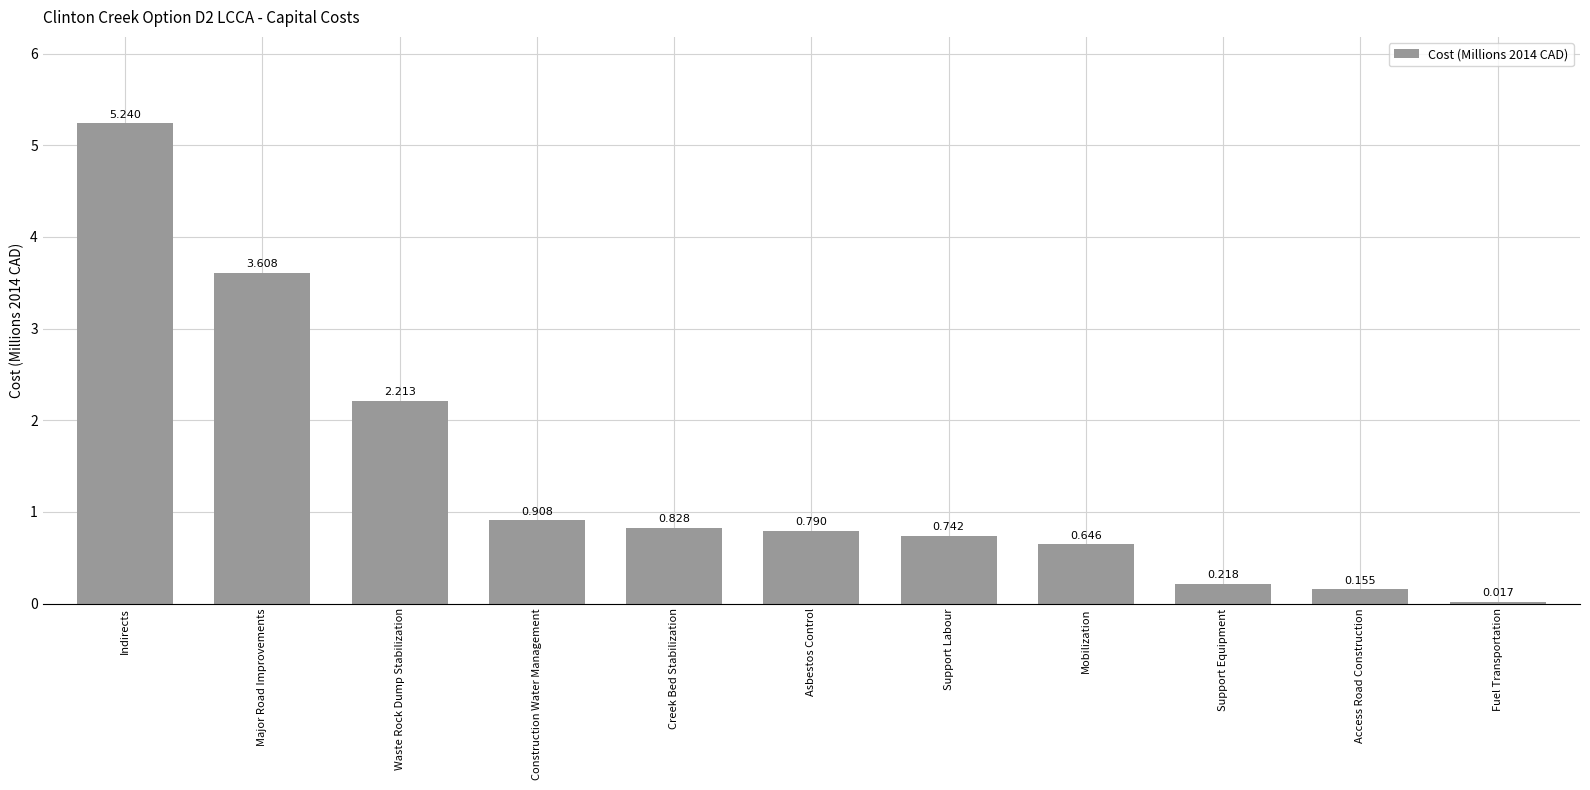

At which label is the value closest to 2?

Waste Rock Dump Stabilization